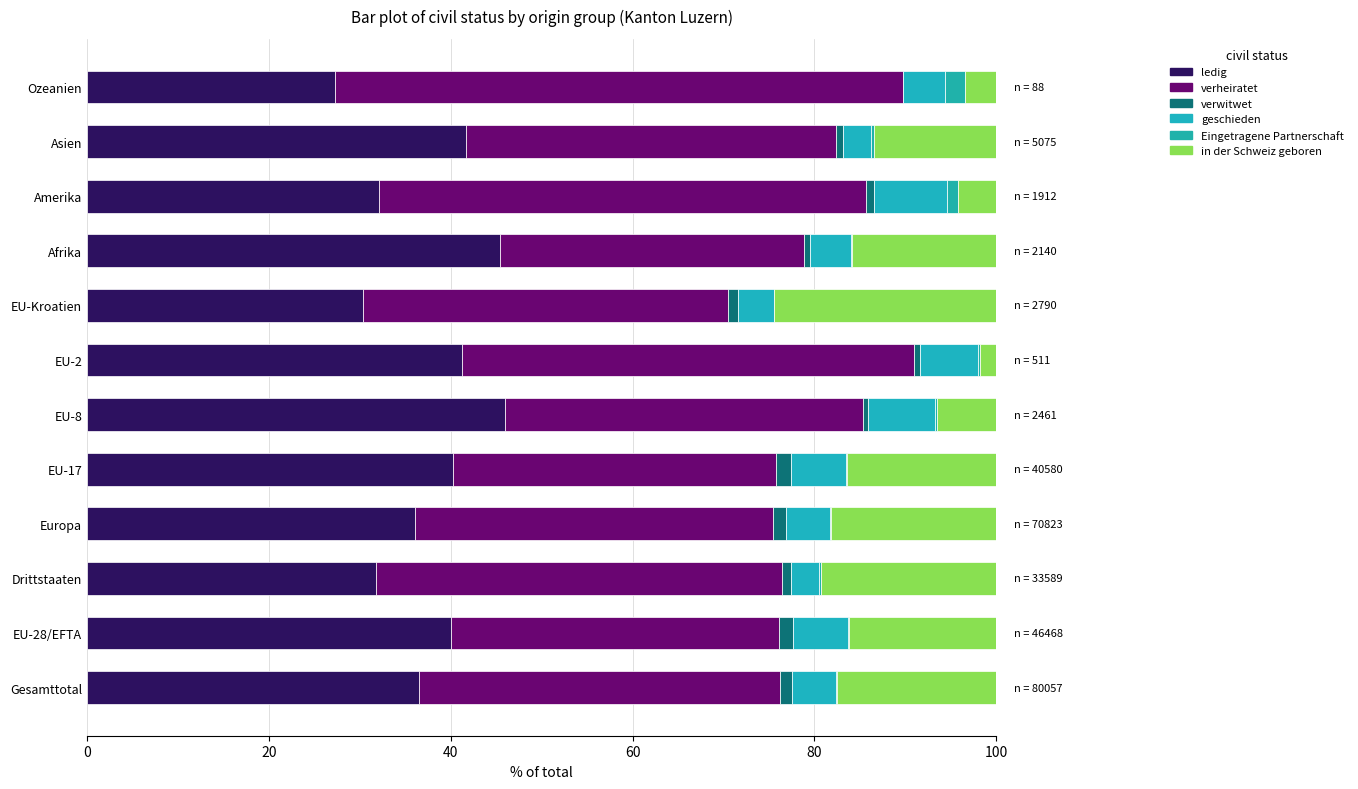

How many categories are shown in the chart?

12